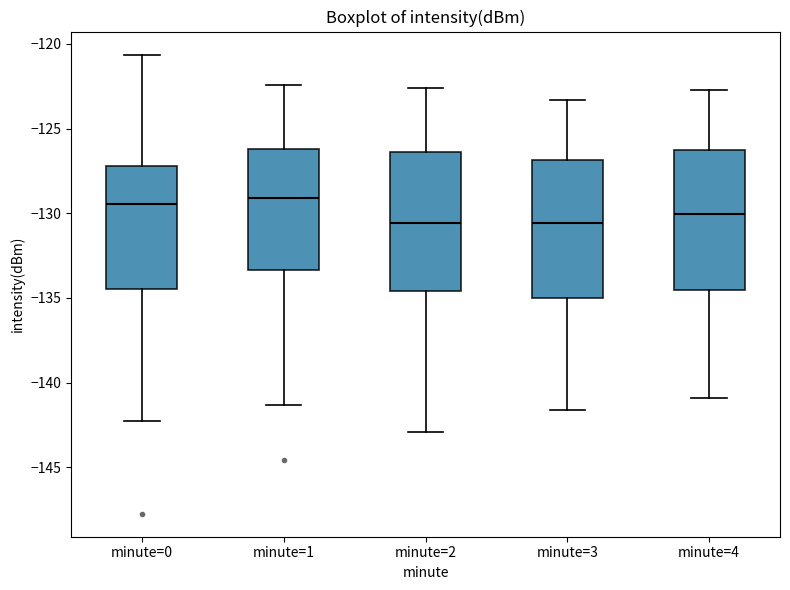

Where does the upper whisker of the box for minute=3 end on the y-axis? The values are not printed on the chart, so give them approximately, as read against the axis.

-123.5